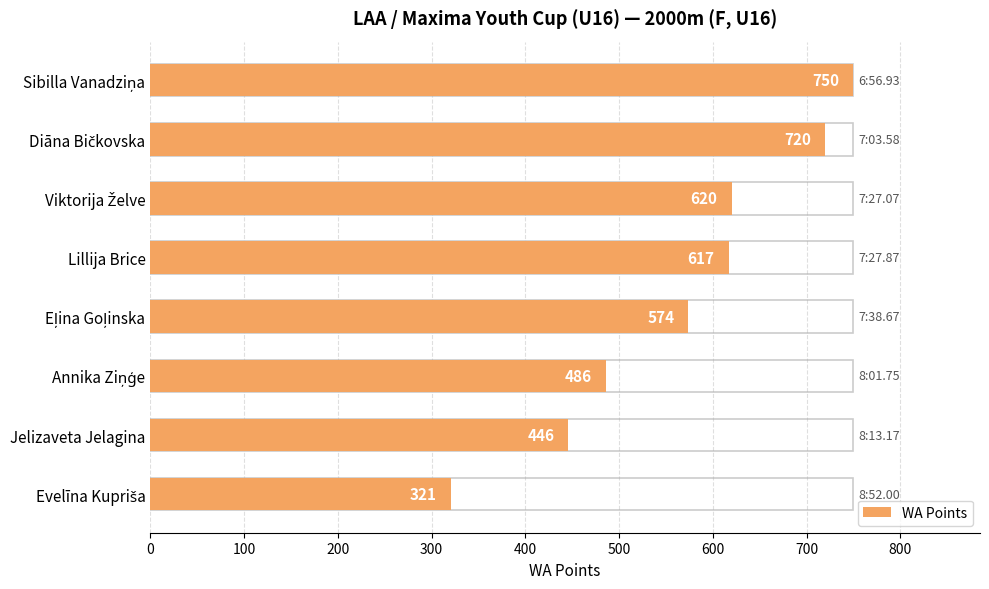

Reading right to left, what are all the values shown in this chart?

321	446	486	574	617	620	720	750